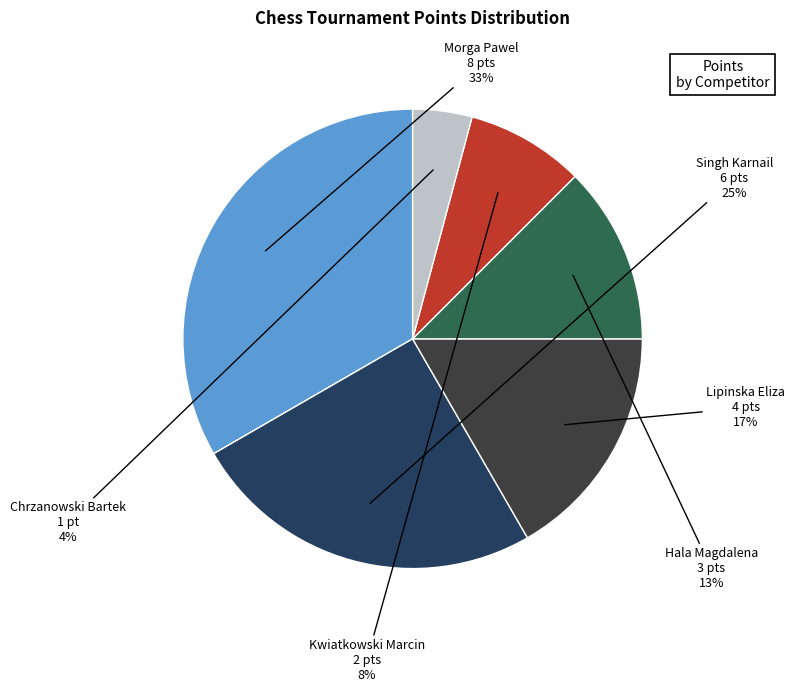

Is there a majority slice in this chart?

No